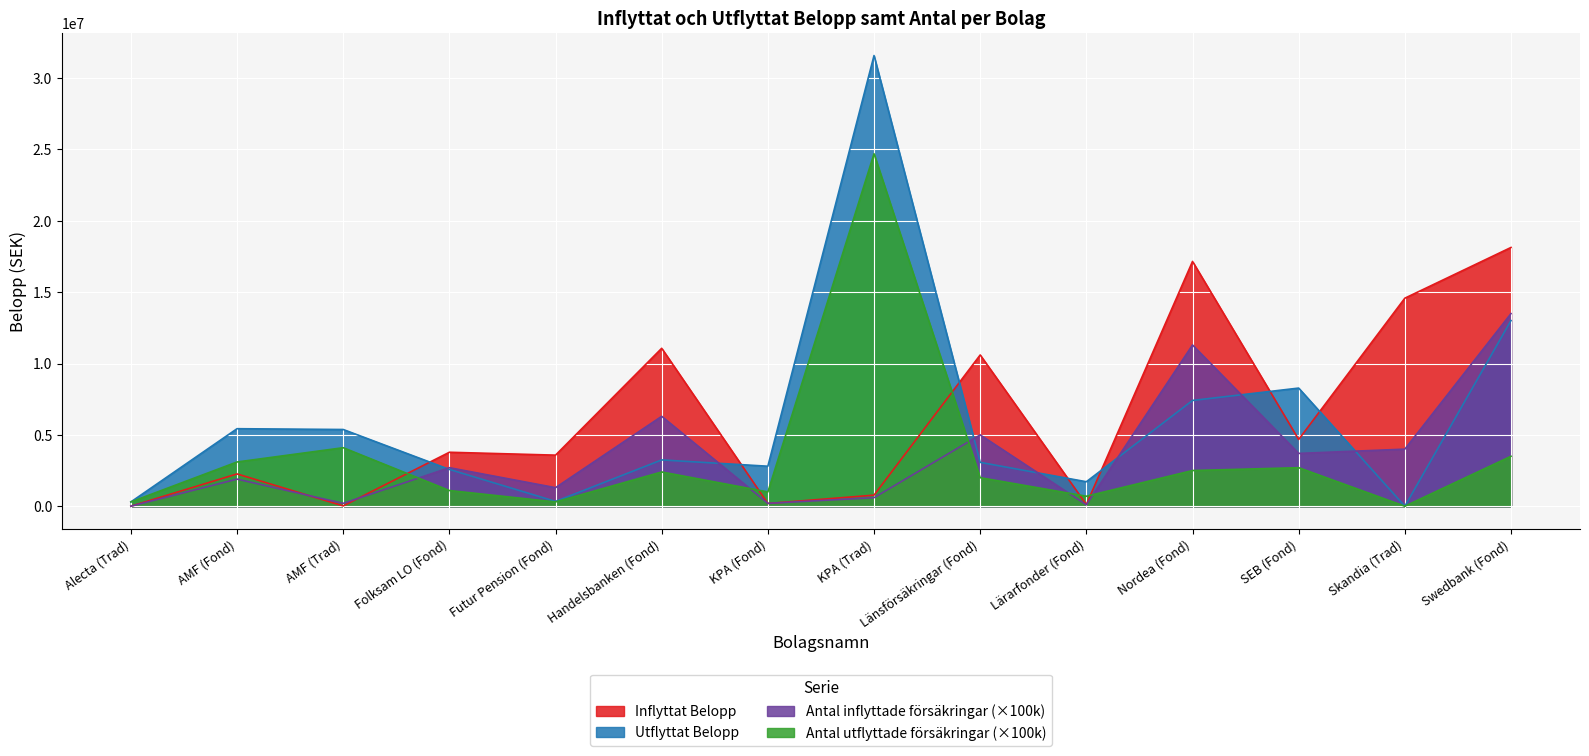

What are all the series names shown in the legend?

Inflyttat Belopp, Utflyttat Belopp, Antal inflyttade försäkringar (×100k), Antal utflyttade försäkringar (×100k)